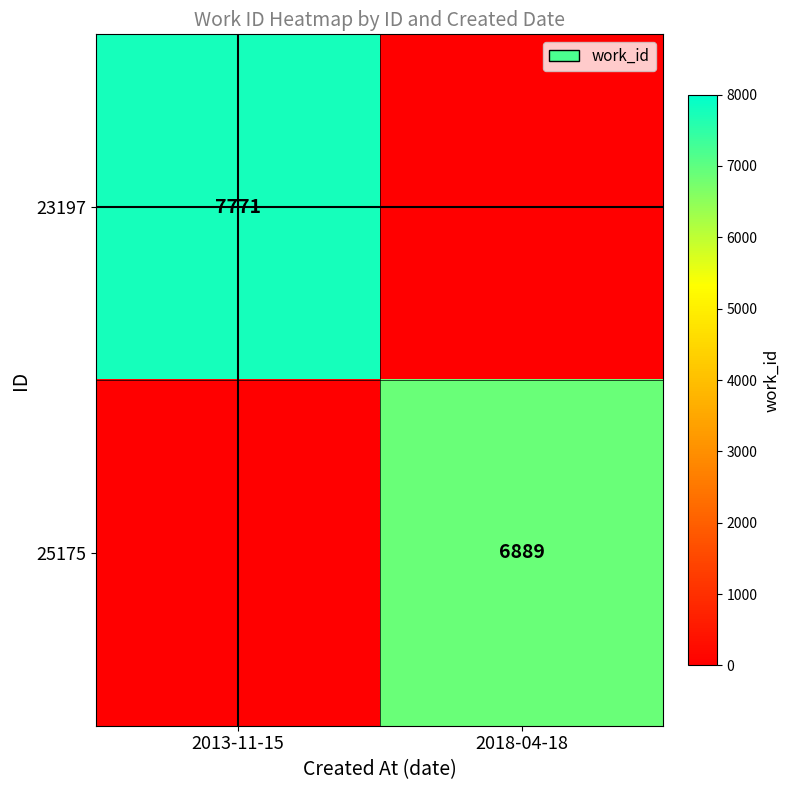

True or false: 23197 has a value of 7771 at 2013-11-15.

True